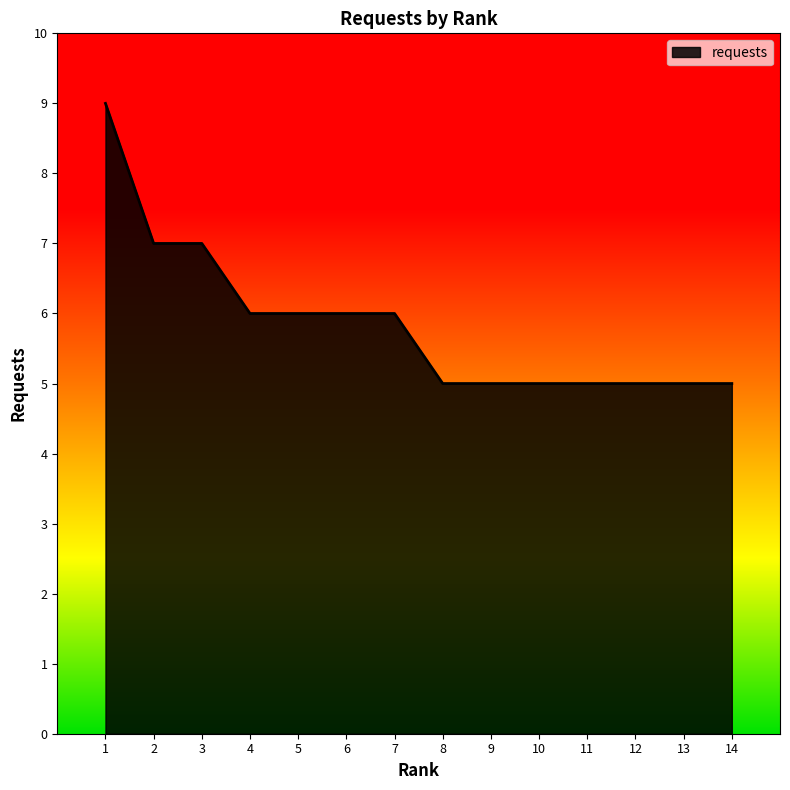

What is the sum of the values at 9 and 14?

10